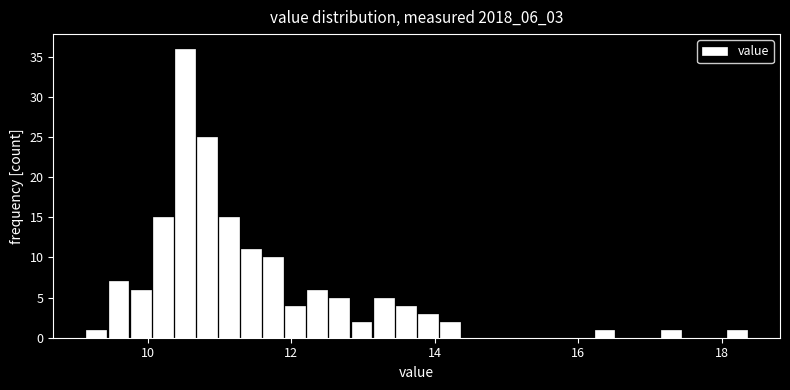

Read against the x-axis, roughly where is the centre of the tallest bar?

10.6